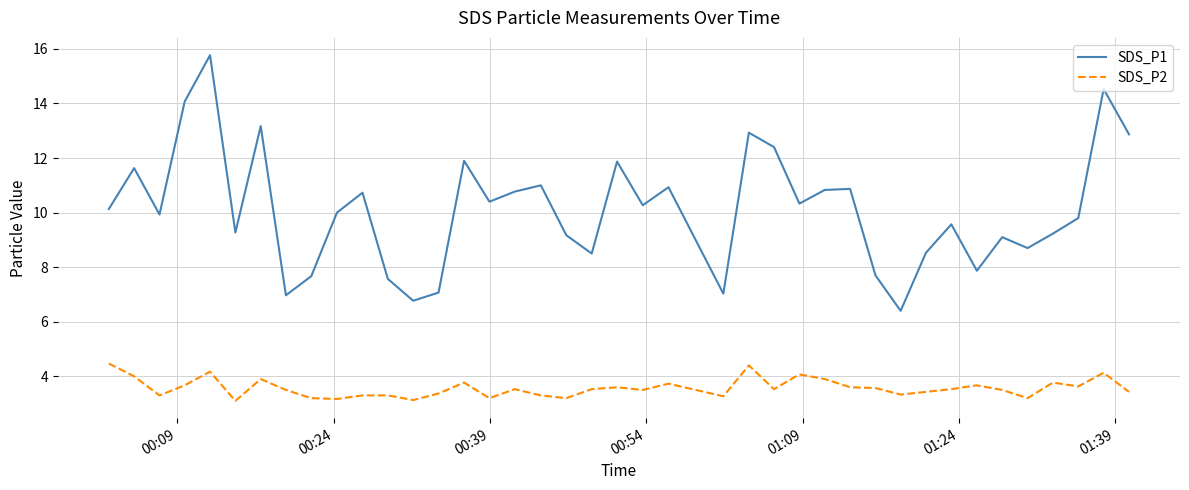

What is the lowest value of the SDS_P1 series?

6.4